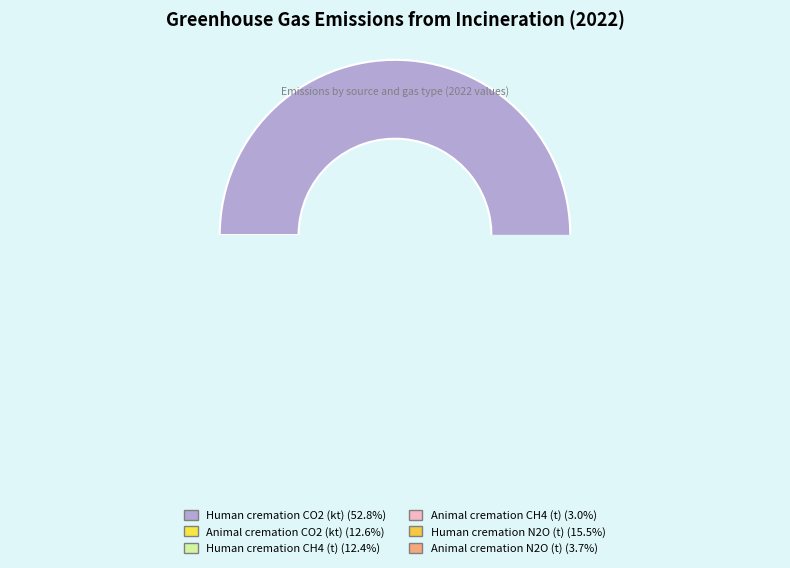

How many slices are in this pie chart?

6